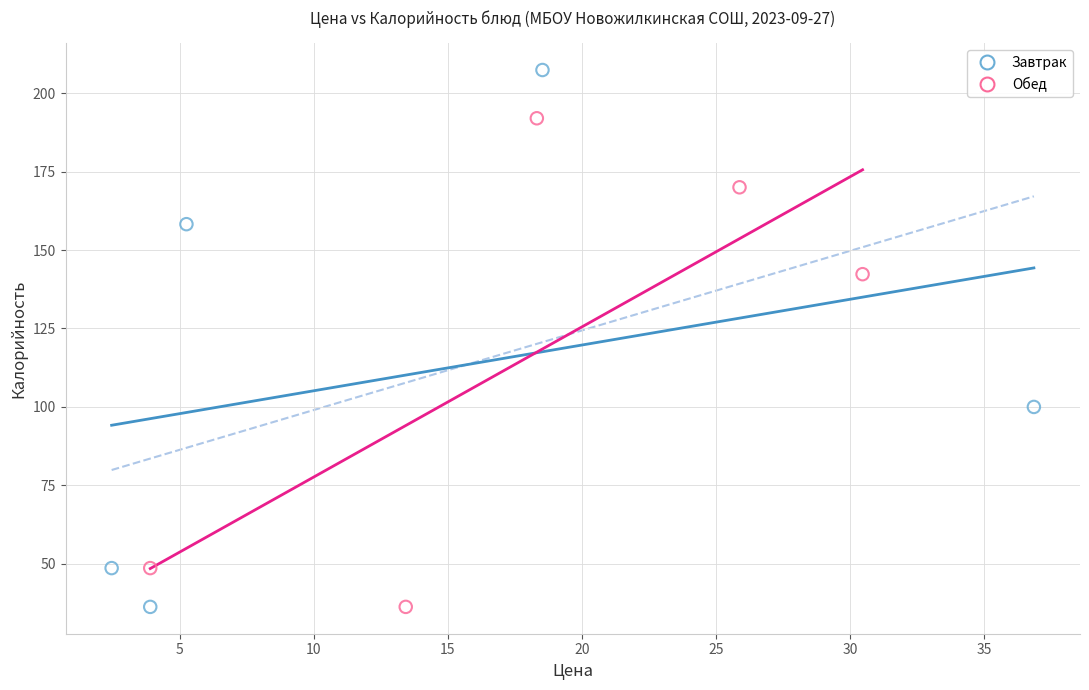

Which series has the widest spread of Y values?

Завтрак